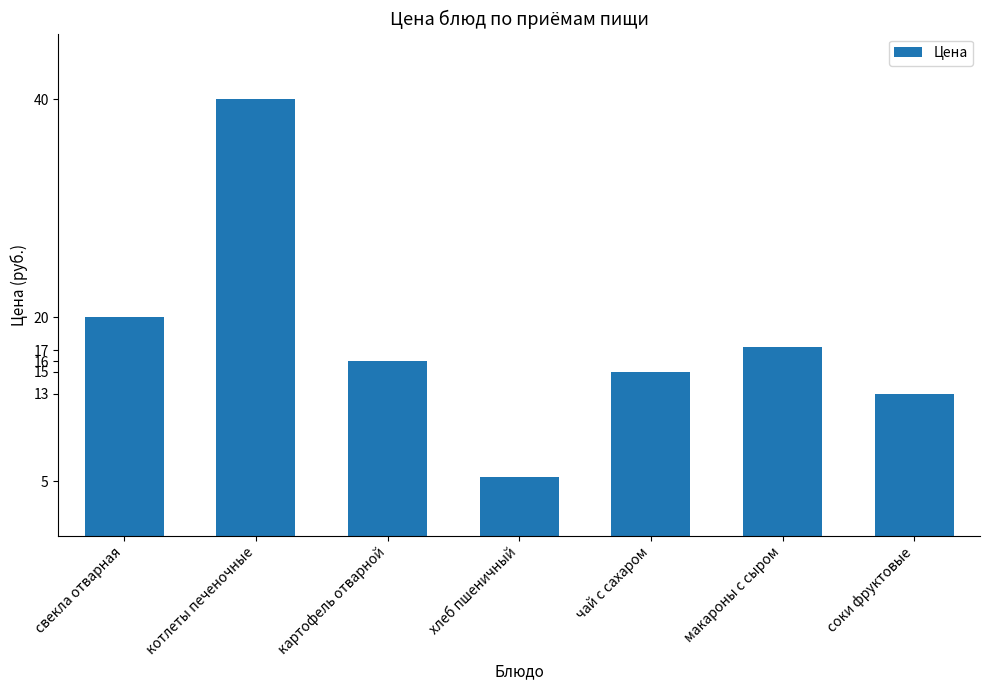

What is the sum of all values?

126.7